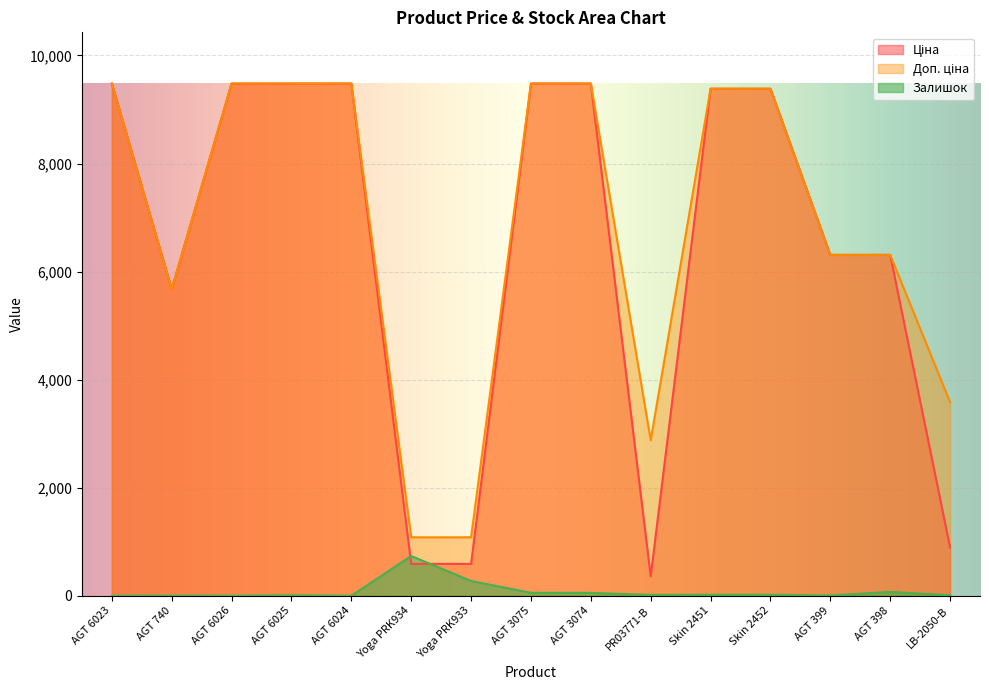

True or false: Доп. ціна and Залишок cross at least once.

False